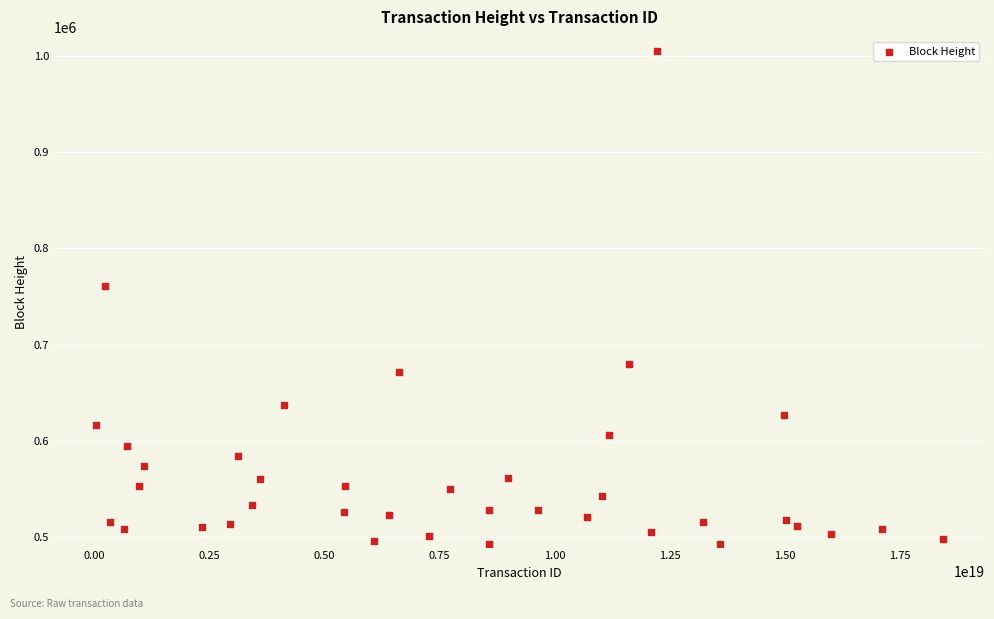

What is the range of X values (max minus min)?

18400073637548560384